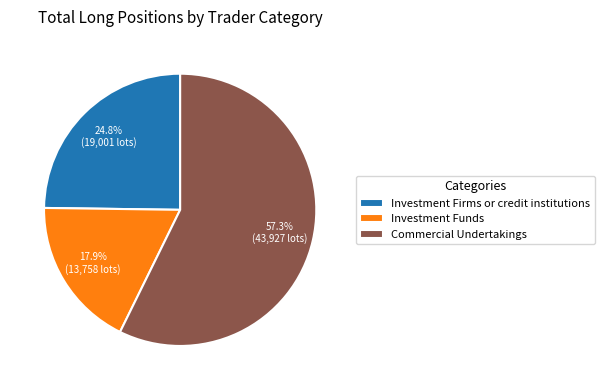

Which category has the smallest portion of the pie?

Investment Funds